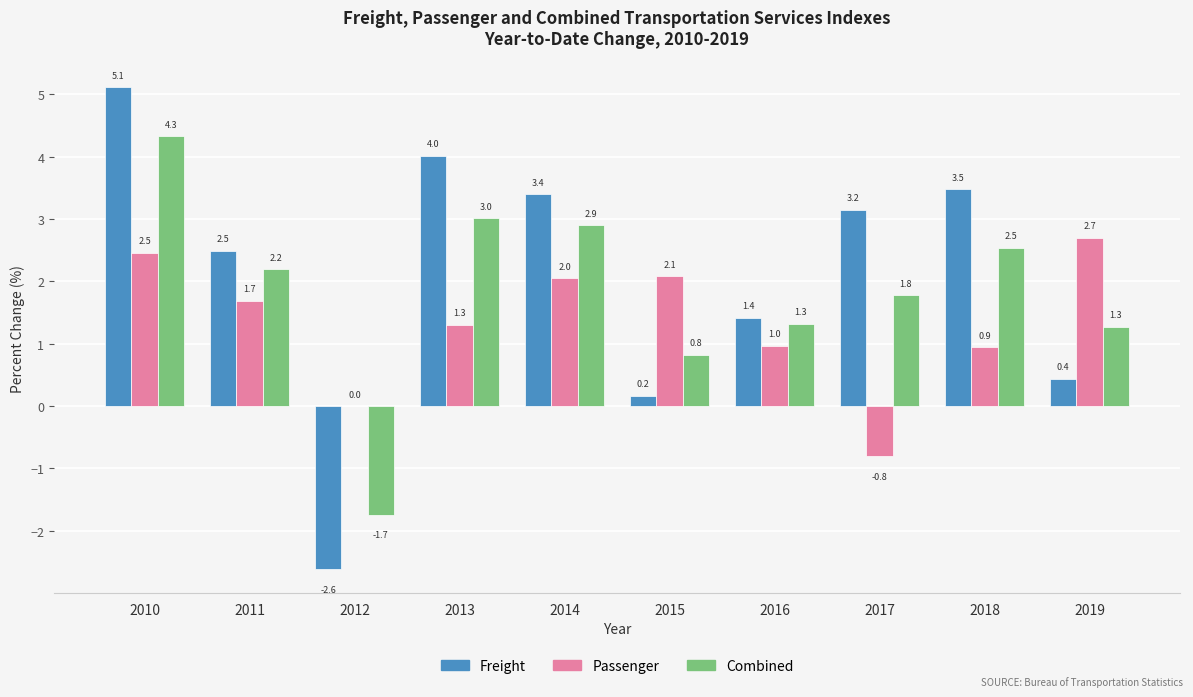

At which category does the chart reach its peak across all series?

2010